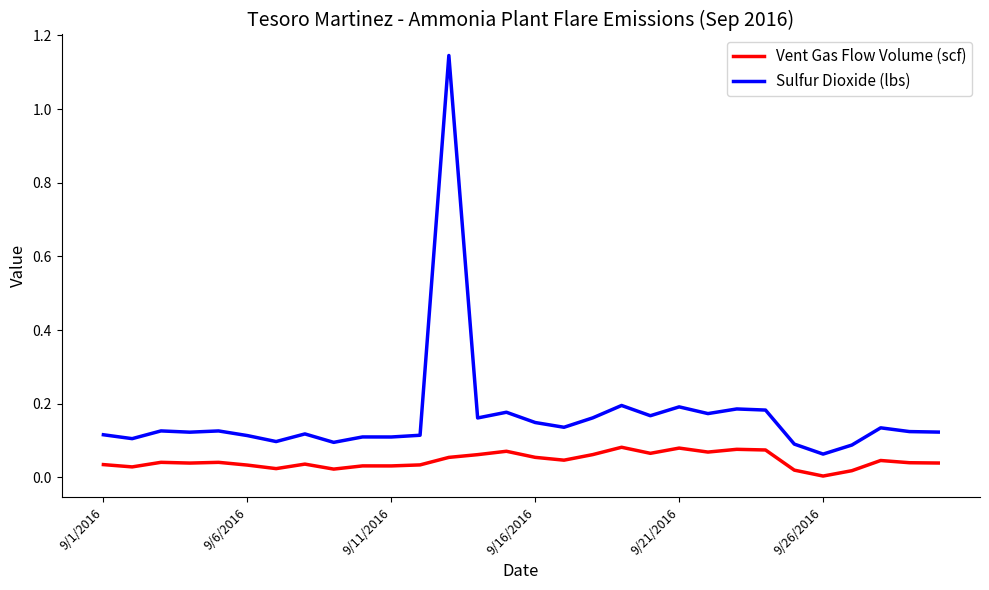

True or false: Vent Gas Flow Volume (scf) has more than 1 points higher than both neighbors.

True